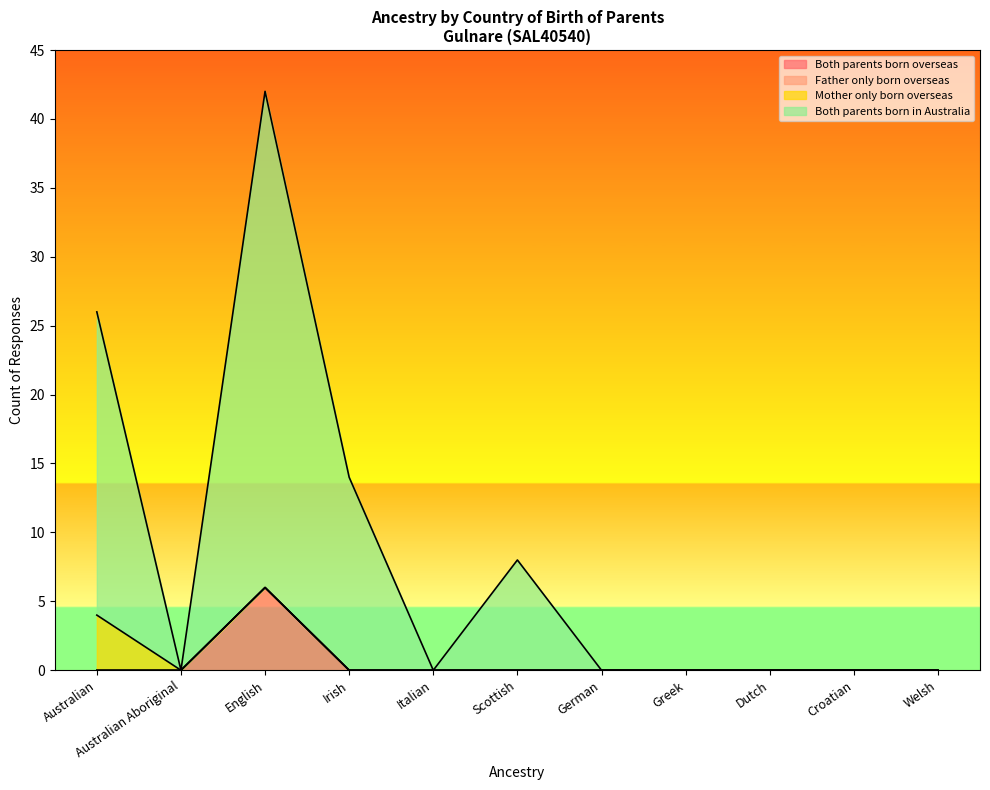

At which category is the sum across all series the highest?

English